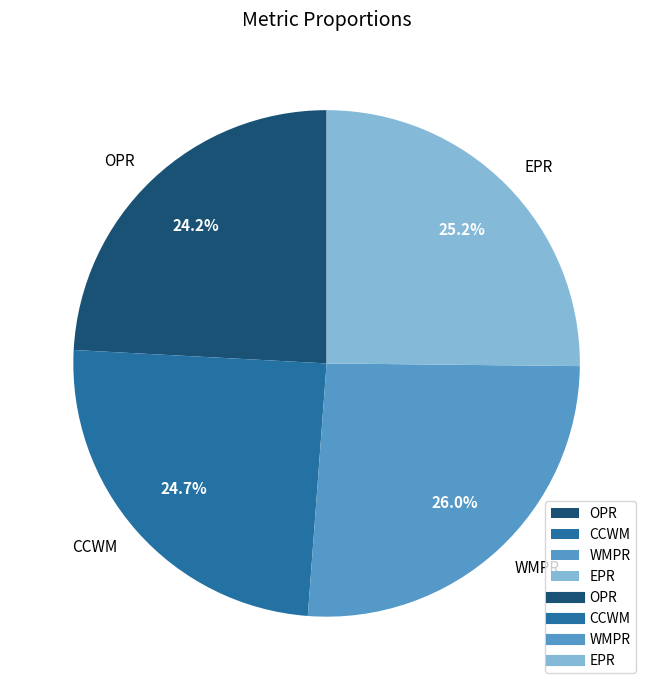

Which category has the biggest portion of the pie?

WMPR